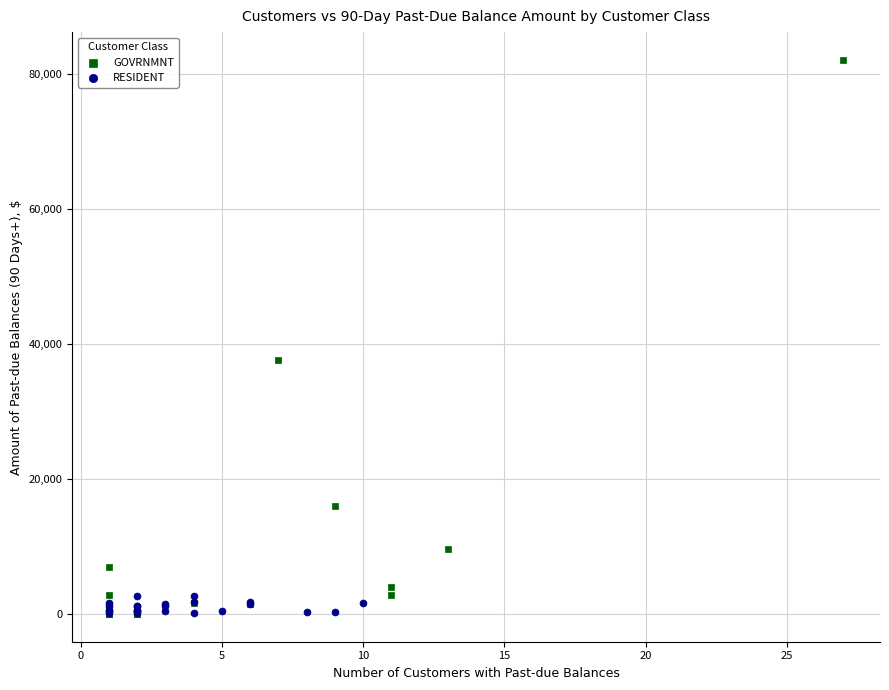

What are all the series names shown in the legend?

GOVRNMNT, RESIDENT